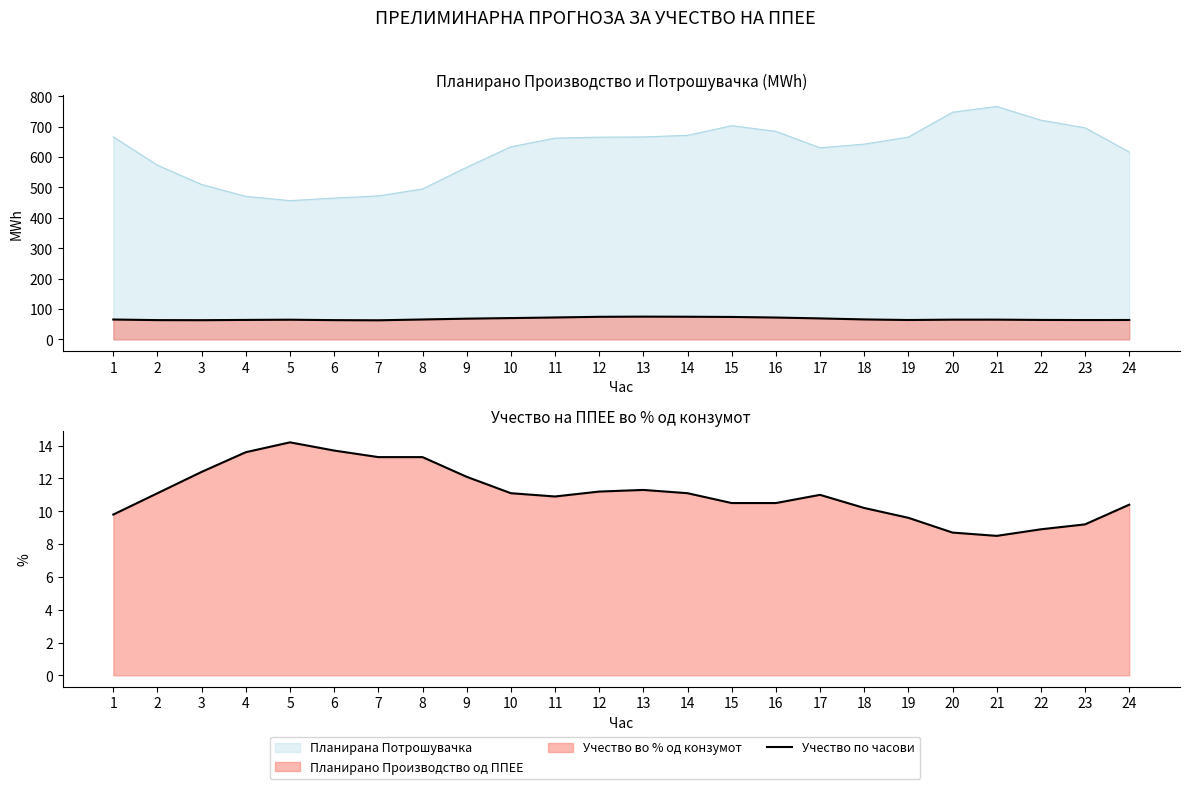

What is the sum of the values at 1 and 20?

18.5